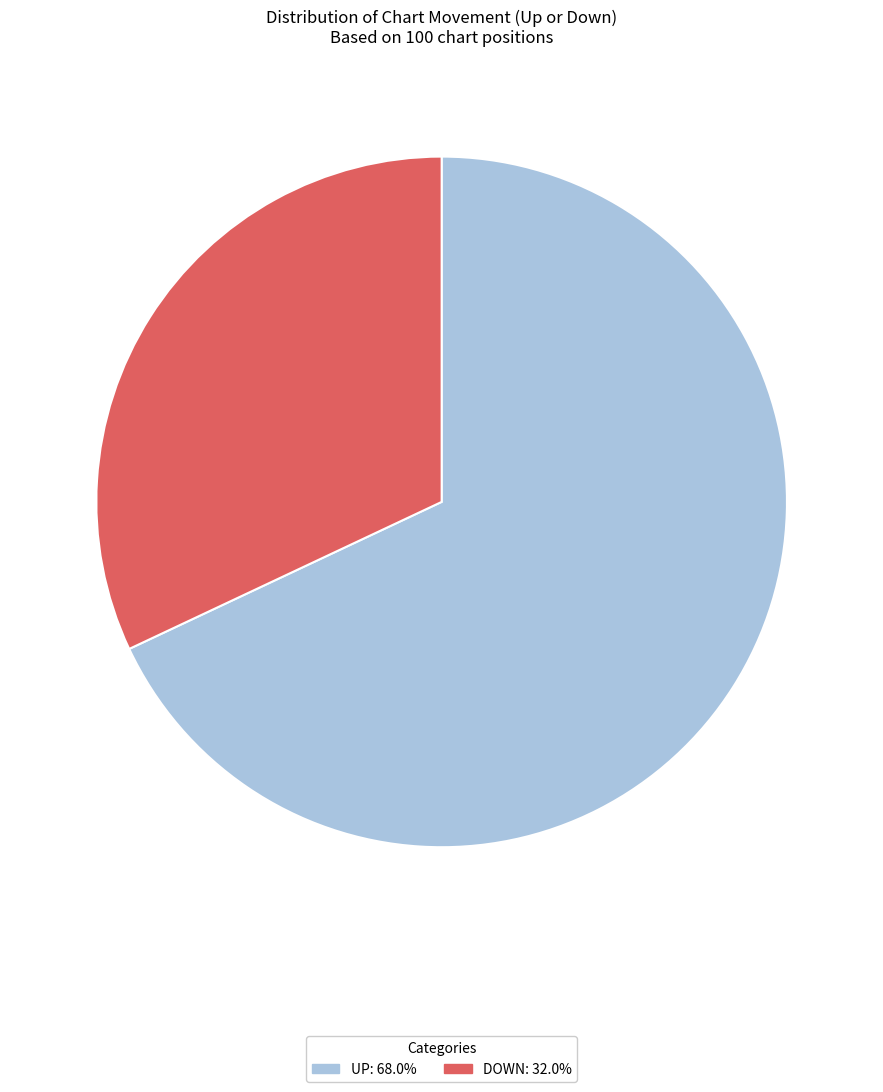

Is there any slice that represents more than half of the pie?

Yes